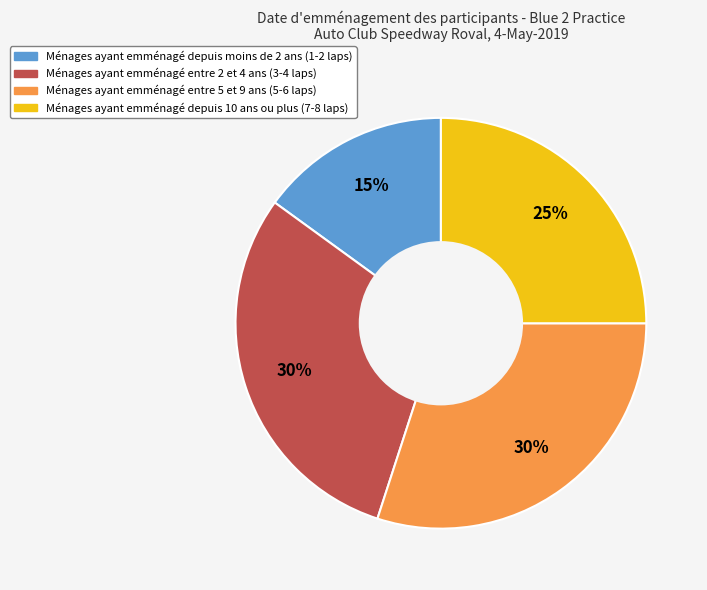

To the nearest percent, what is the difference between the largest and smallest slice percentages?

15%